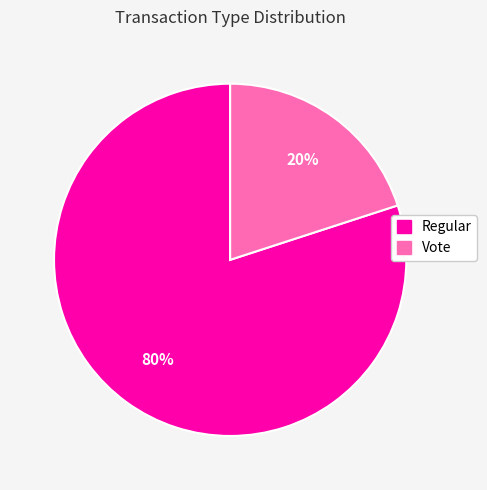

Do Vote and Regular together represent more than half of the pie?

Yes